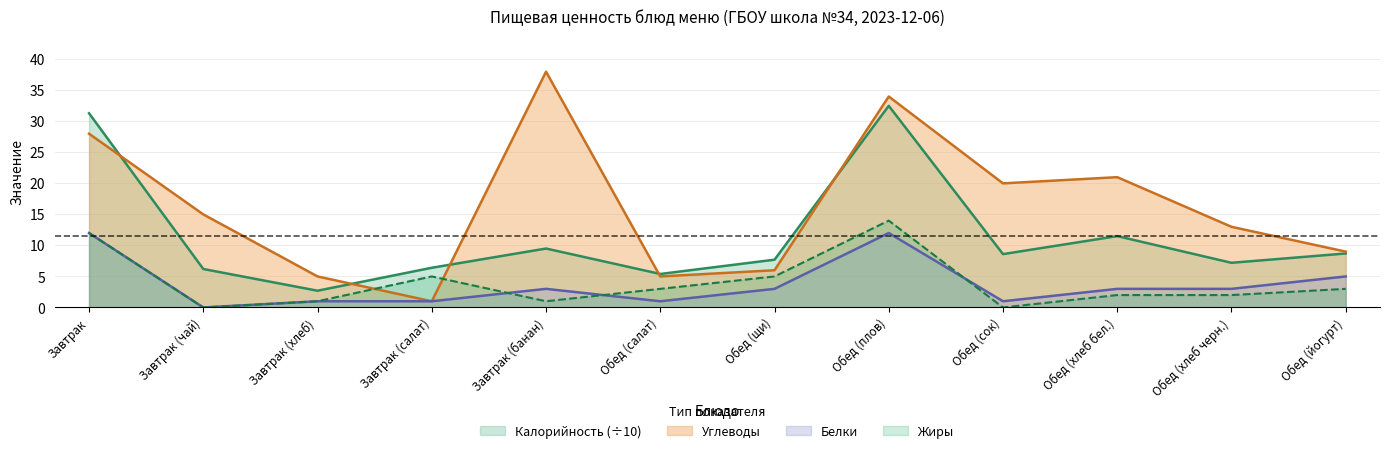

What is the sum of all Белки values?

45.0